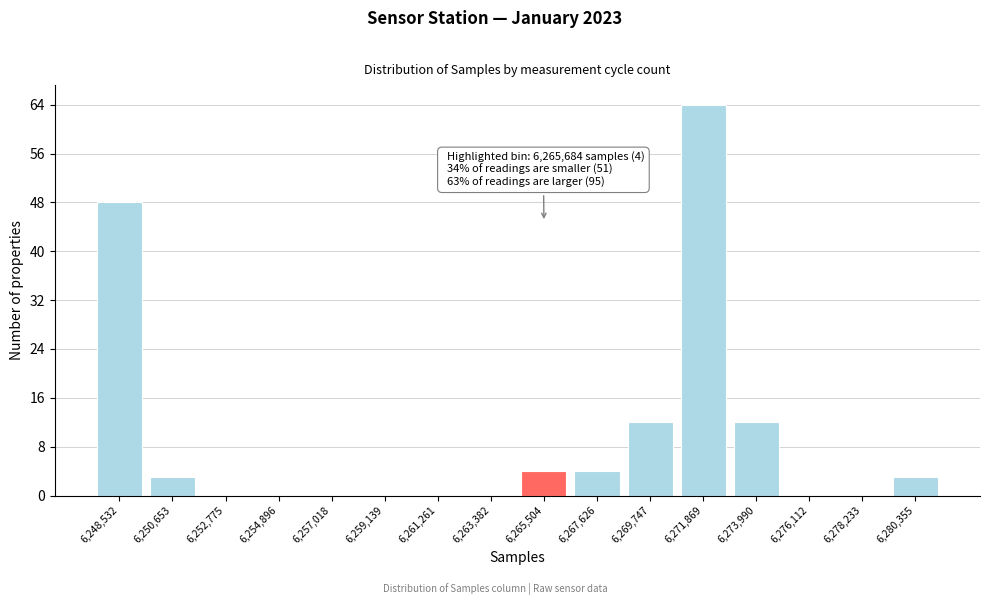

Reading left to right, what are all the values shown in this chart?

6,248,532=48	6,250,653=3	6,252,775=0	6,254,896=0	6,257,018=0	6,259,139=0	6,261,261=0	6,263,382=0	6,265,504=4	6,267,626=4	6,269,747=12	6,271,869=64	6,273,990=12	6,276,112=0	6,278,233=0	6,280,355=3